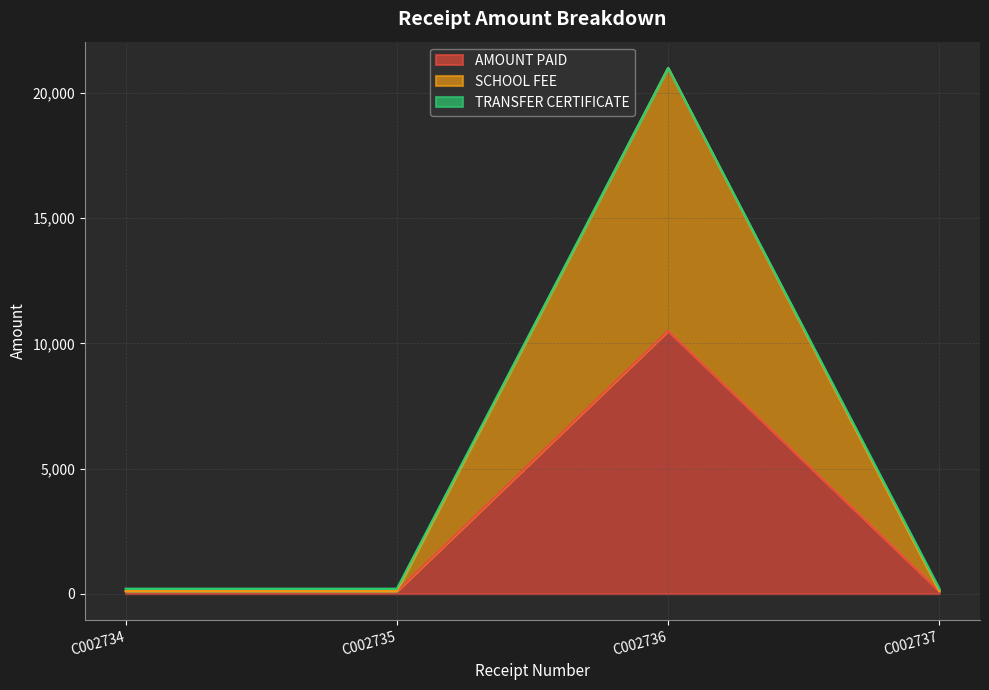

In SCHOOL FEE, how many points are higher than both neighbors (excluding endpoints)?

1